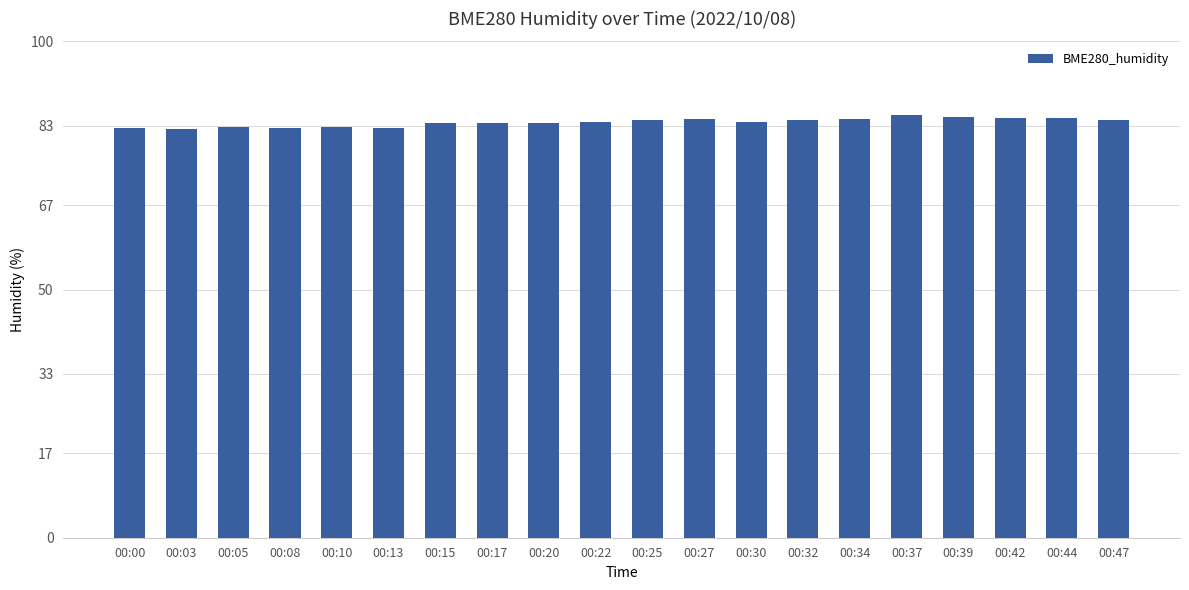

Approximately how many times larger is the value at 00:37 compared to 00:34?

1.0